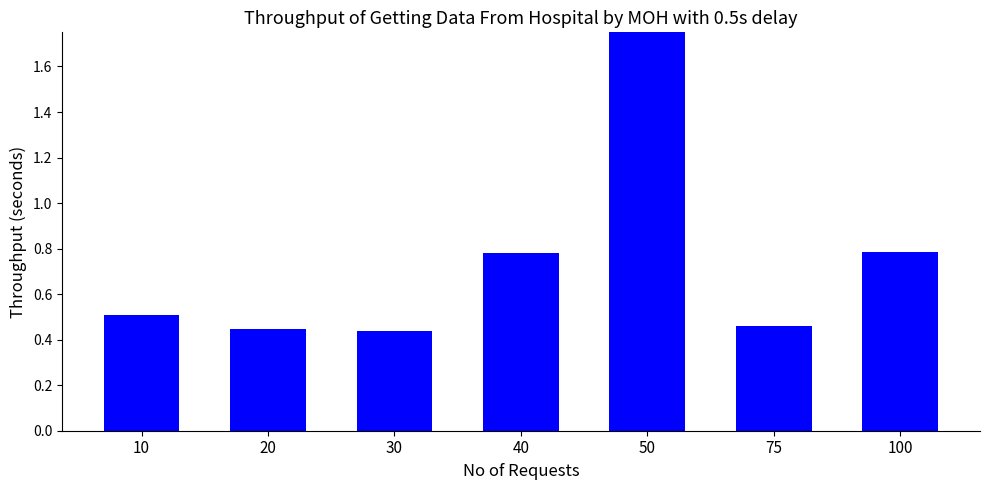

True or false: the data shows 0.8 at 10.

False